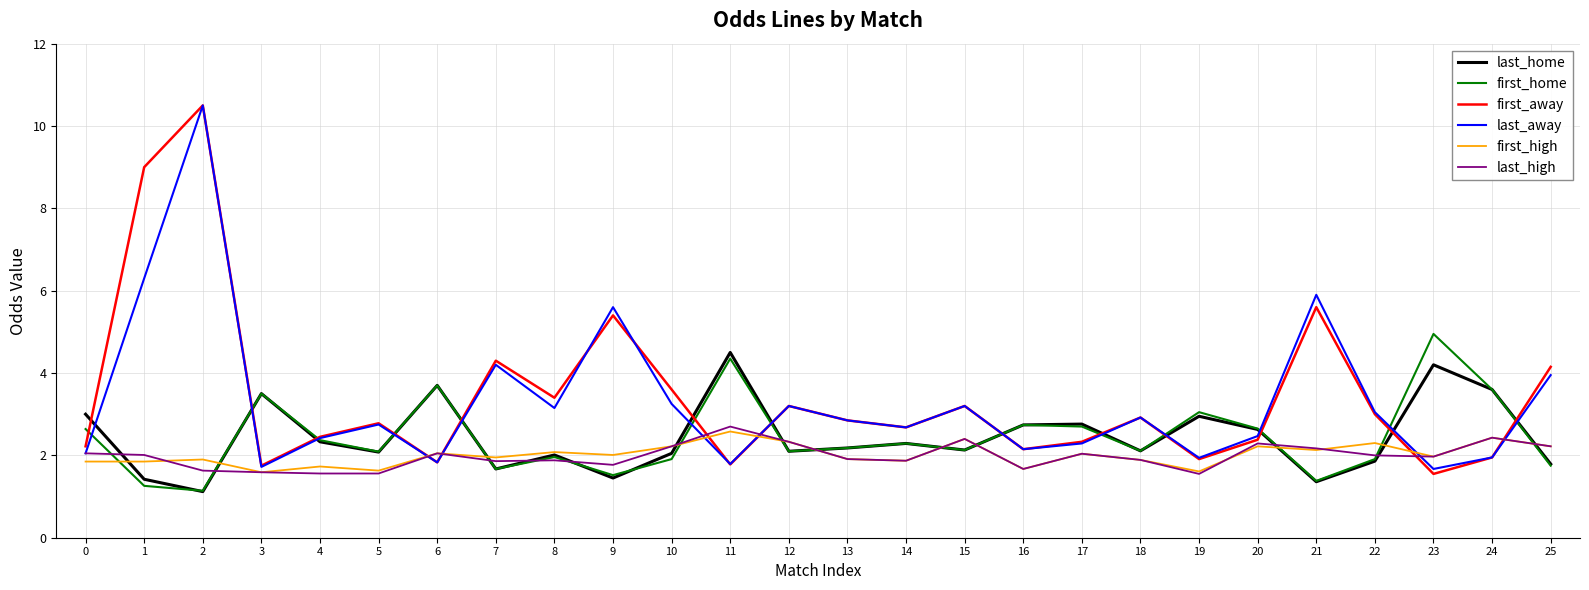

Does the chart have visible grid lines?

Yes